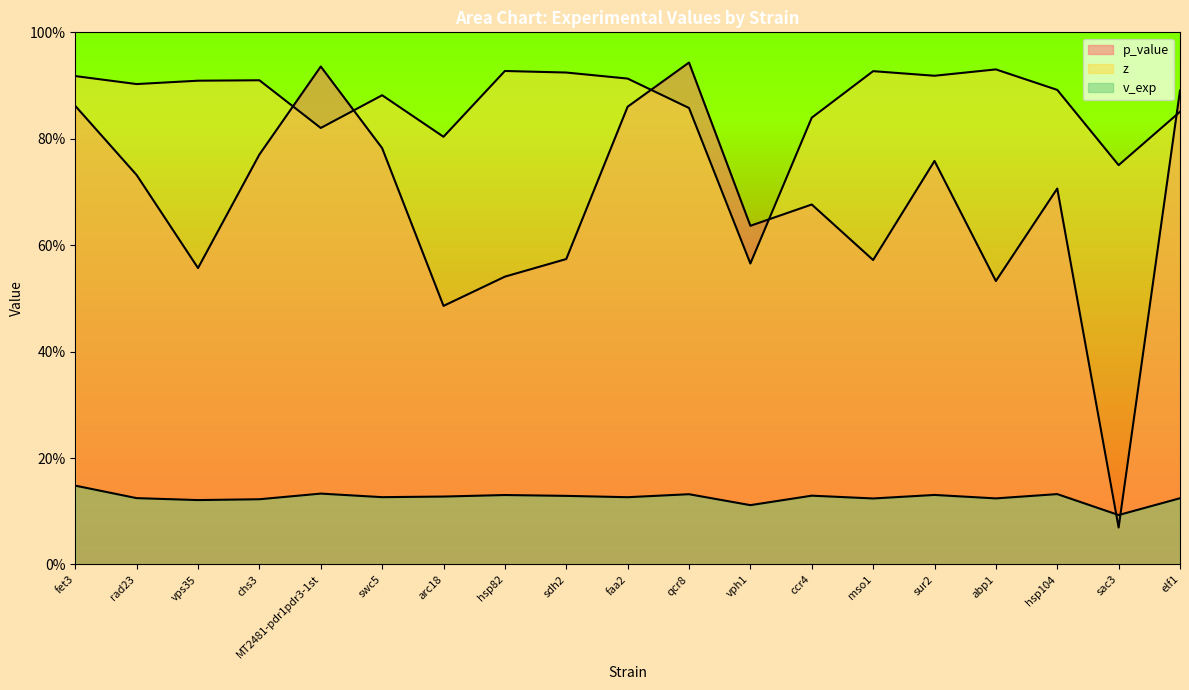

Does the chart display data point markers on the line(s)?

No